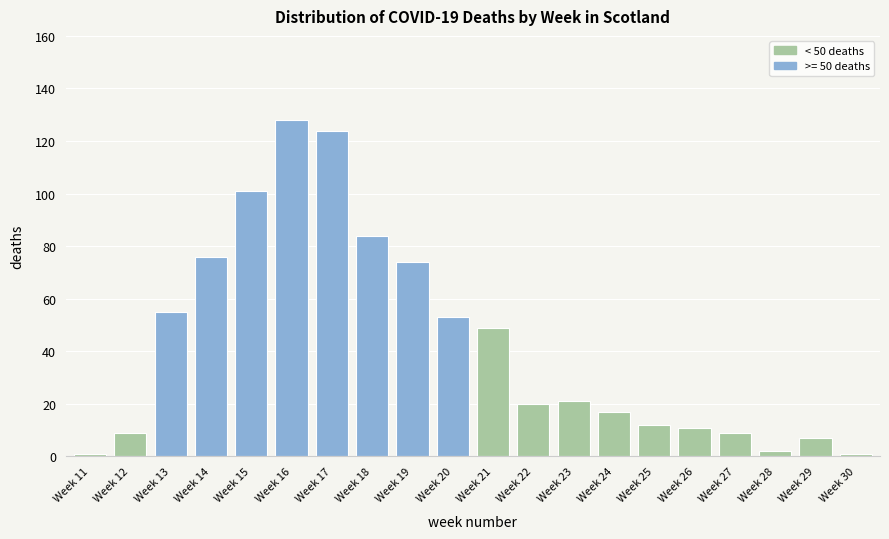

Reading left to right, what are all the values shown in this chart?

Week 11=1	Week 12=9	Week 13=55	Week 14=76	Week 15=101	Week 16=128	Week 17=124	Week 18=84	Week 19=74	Week 20=53	Week 21=49	Week 22=20	Week 23=21	Week 24=17	Week 25=12	Week 26=11	Week 27=9	Week 28=2	Week 29=7	Week 30=1